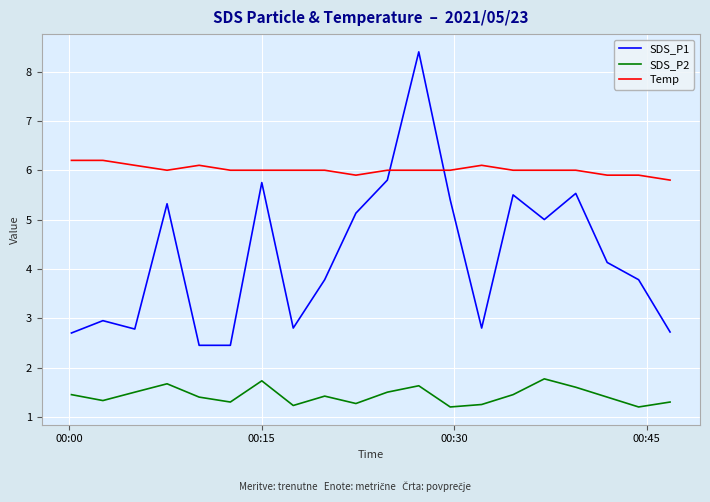

How many intersections are there between SDS_P1 and Temp?

2